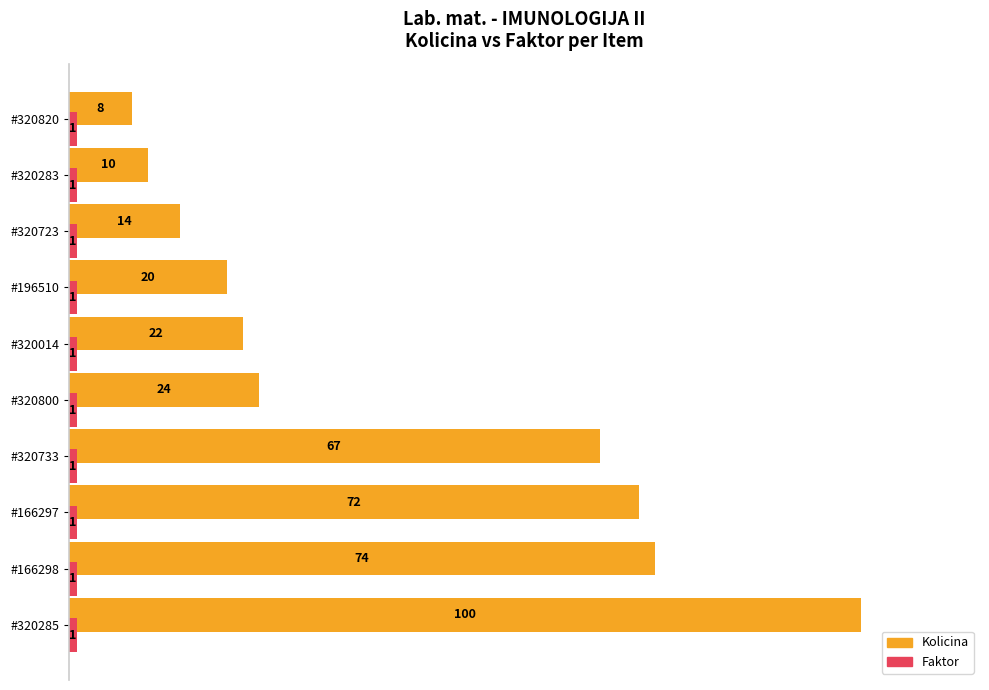

At how many categories does at least one series exceed 44?

4